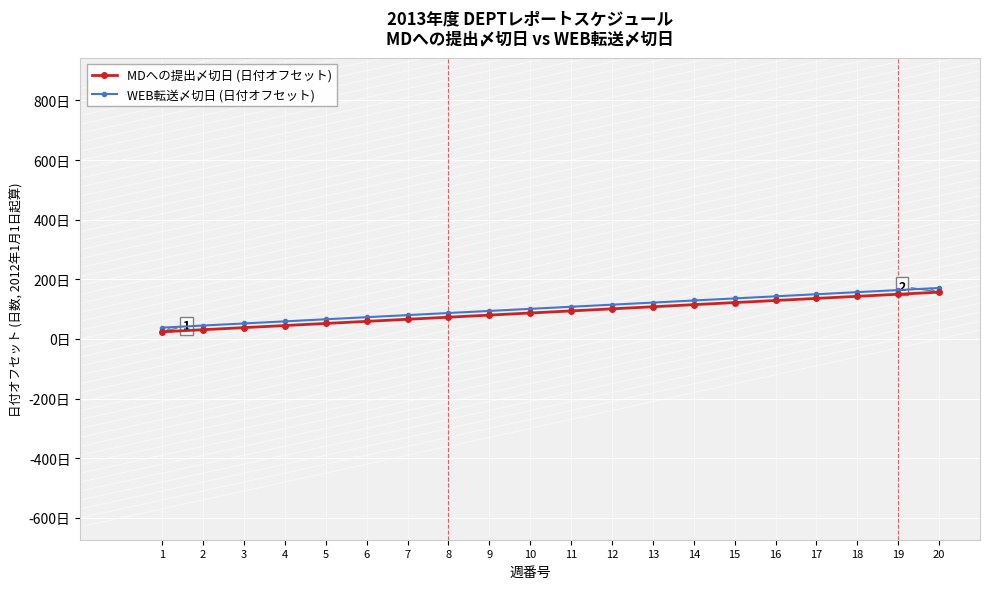

What are all the series names shown in the legend?

MDへの提出〆切日 (日付オフセット), WEB転送〆切日 (日付オフセット)